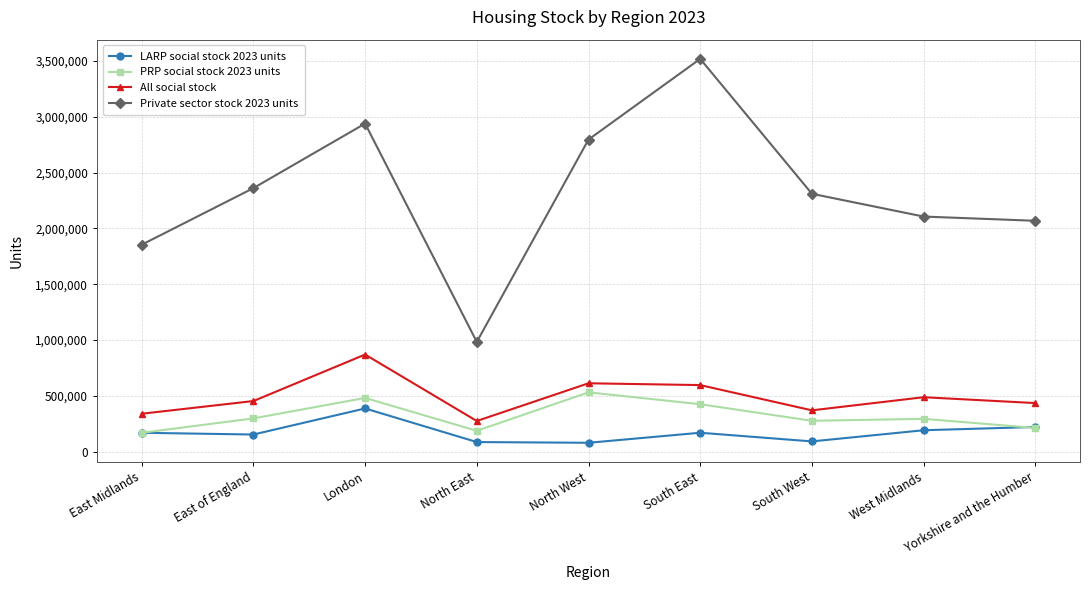

What are all the series names shown in the legend?

LARP social stock 2023 units, PRP social stock 2023 units, All social stock, Private sector stock 2023 units